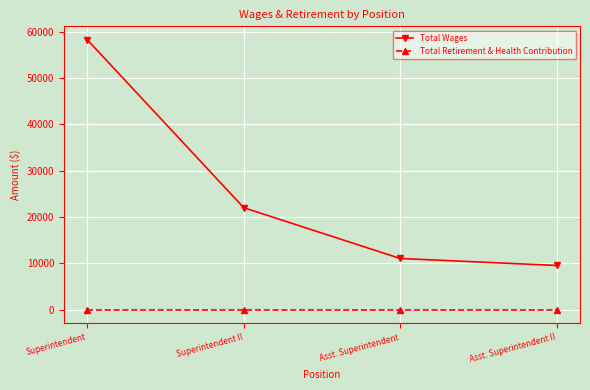

The value of Total Wages at Superintendent is 58225. True or false?

True